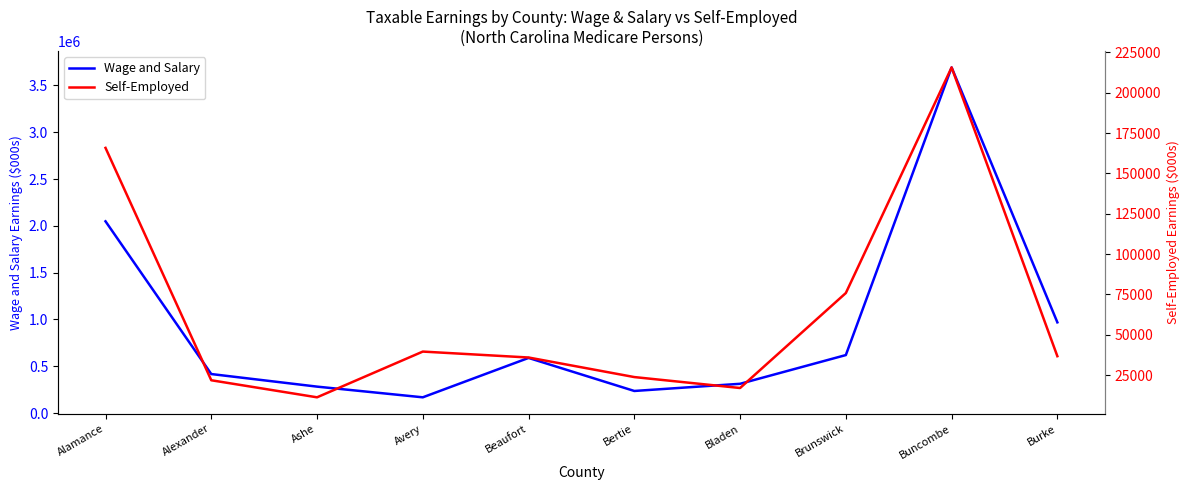

Reading right to left, list all the values displayed in this chart.

Wage and Salary: Burke=969015	Buncombe=3692186	Brunswick=619467	Bladen=312577	Bertie=235913	Beaufort=588854	Avery=168095	Ashe=282296	Alexander=416683	Alamance=2048227
Self-Employed: Burke=36732	Buncombe=215711	Brunswick=75884	Bladen=17014	Bertie=23794	Beaufort=35922	Avery=39593	Ashe=11245	Alexander=21817	Alamance=165844